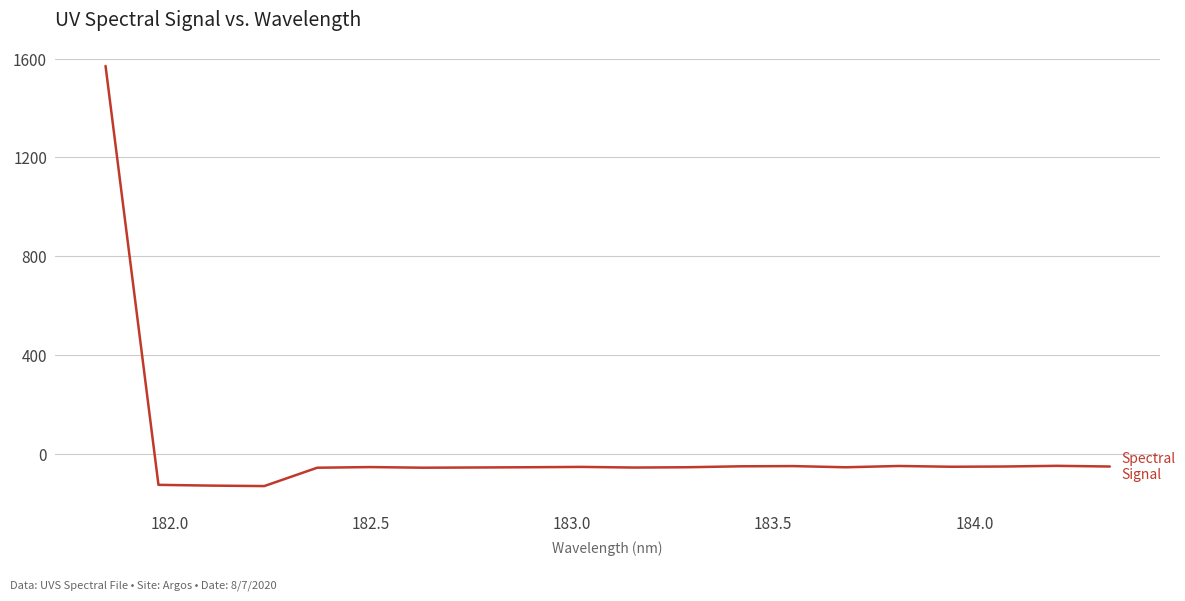

What is the minimum value shown in the chart?

-129.0